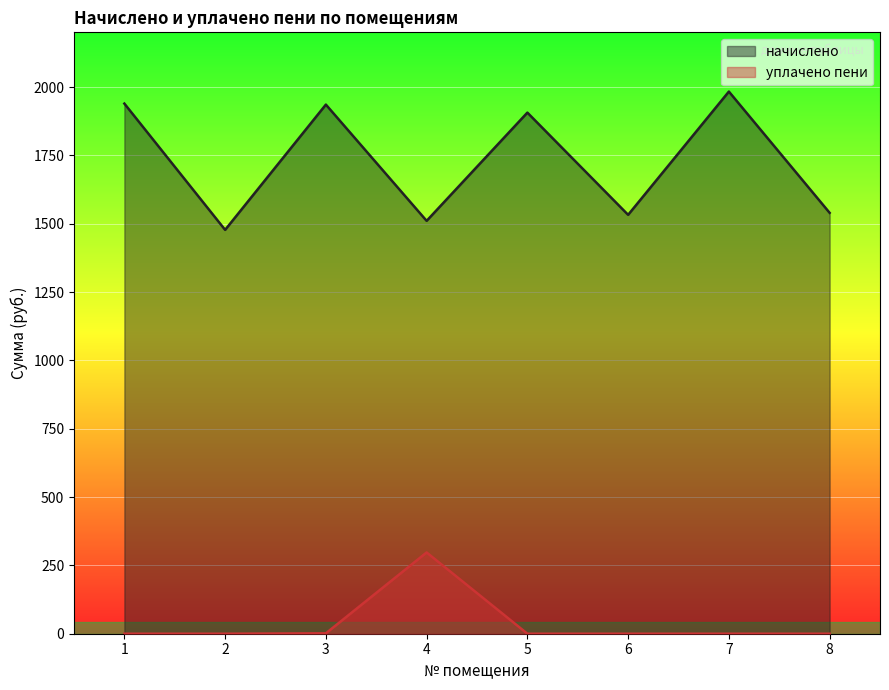

Reading right to left, transcribe all the data shown in this chart.

начислено: 8=1539.7	7=1983.3	6=1532.4	5=1906.3	4=1510.4	3=1935.7	2=1477.4	1=1939.3
уплачено пени: 8=0.0	7=0.0	6=0.0	5=0.0	4=297.3	3=1.4	2=0.0	1=0.0